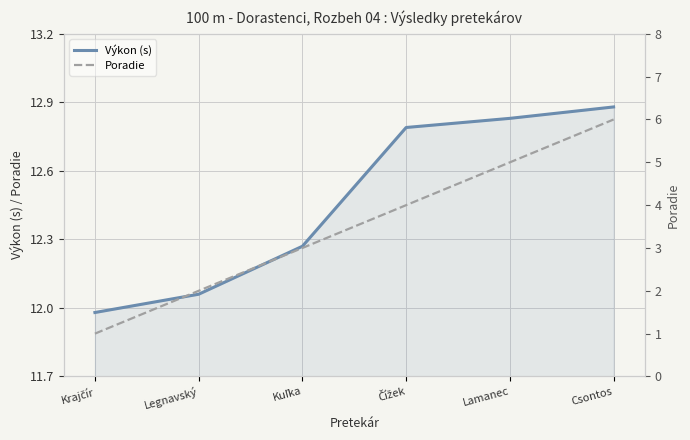

At which category is the sum across all series the highest?

Csontos